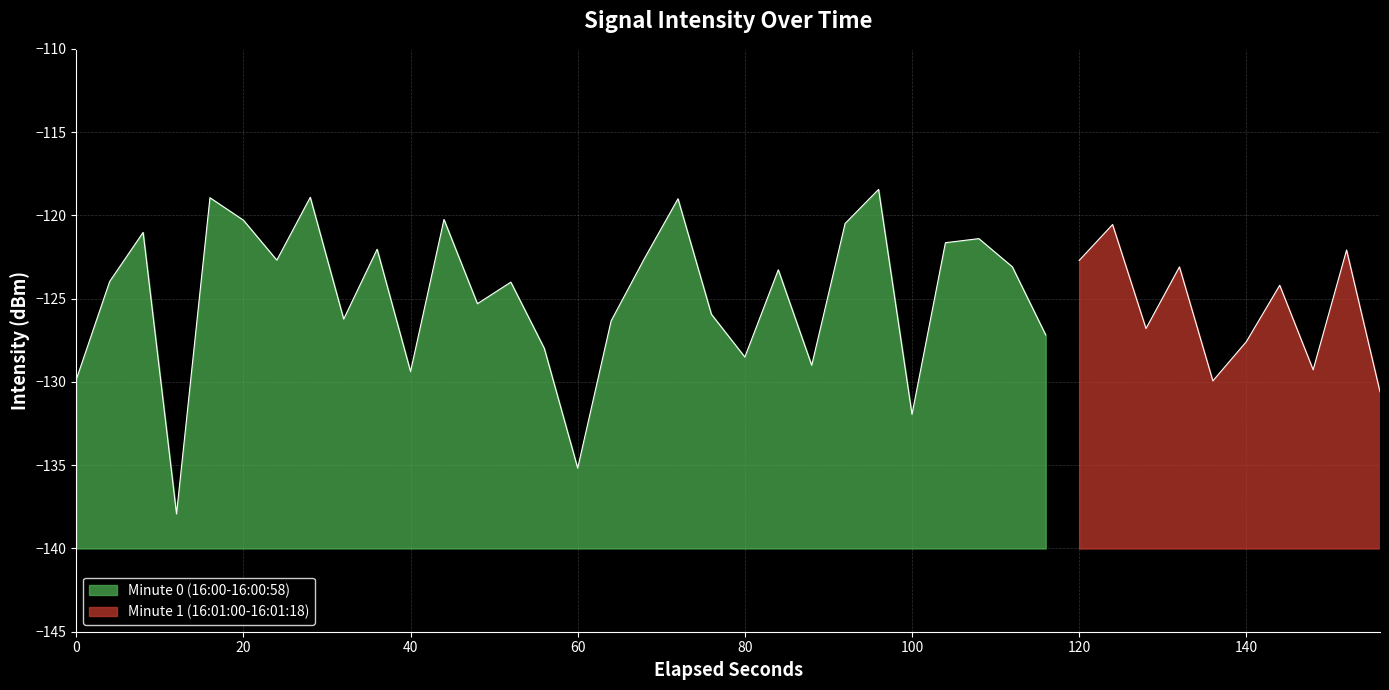

True or false: the data shows -168.4 at 4.

False